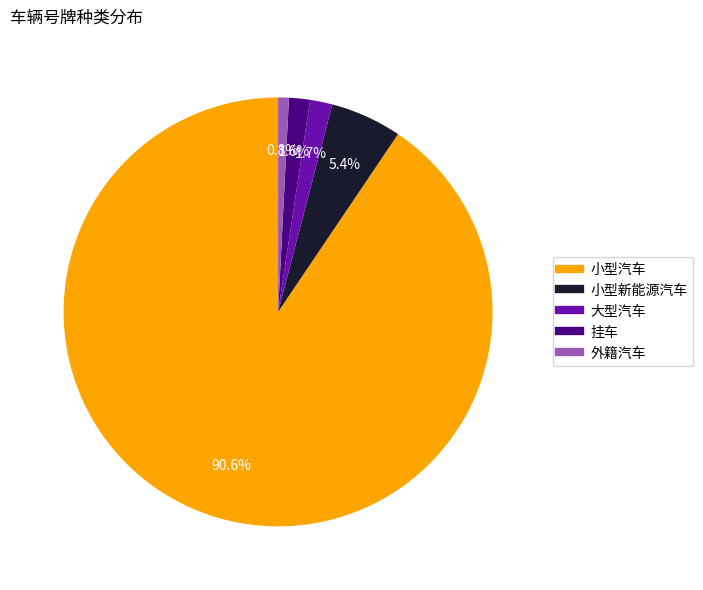

What percentage is the 挂车 slice, to the nearest percent?

2%